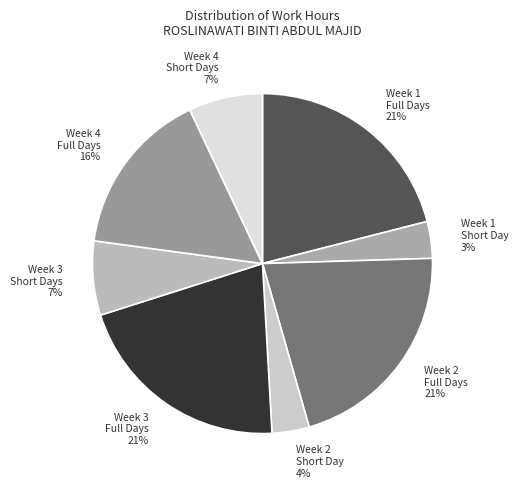

To the nearest percent, what is the average slice percentage?

12%